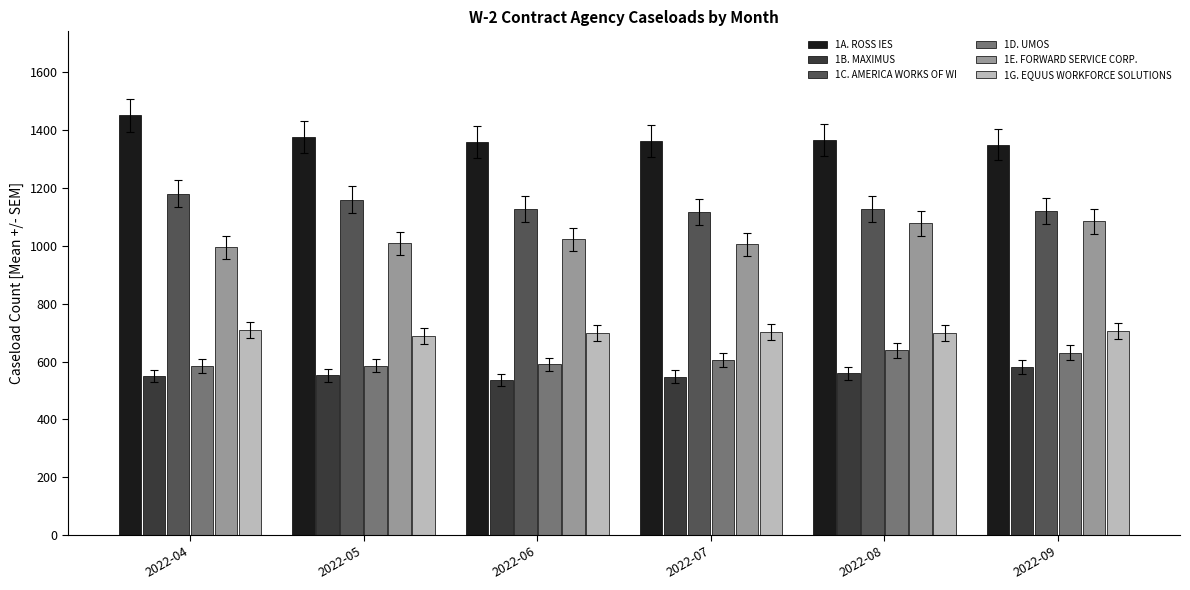

What is the sum of the 1D. UMOS values at 2022-07 and 2022-08?

1244